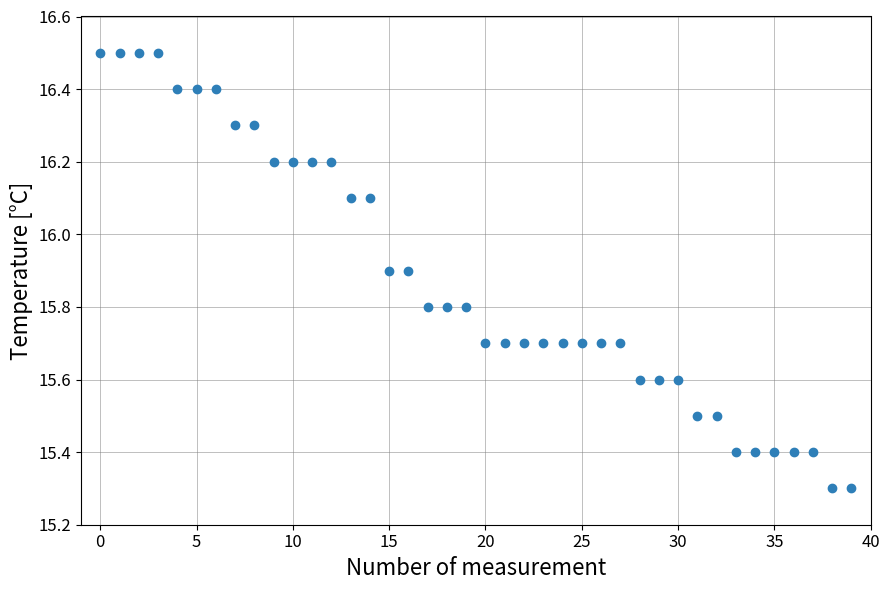

What is the range of Y values (max minus min)?

1.2